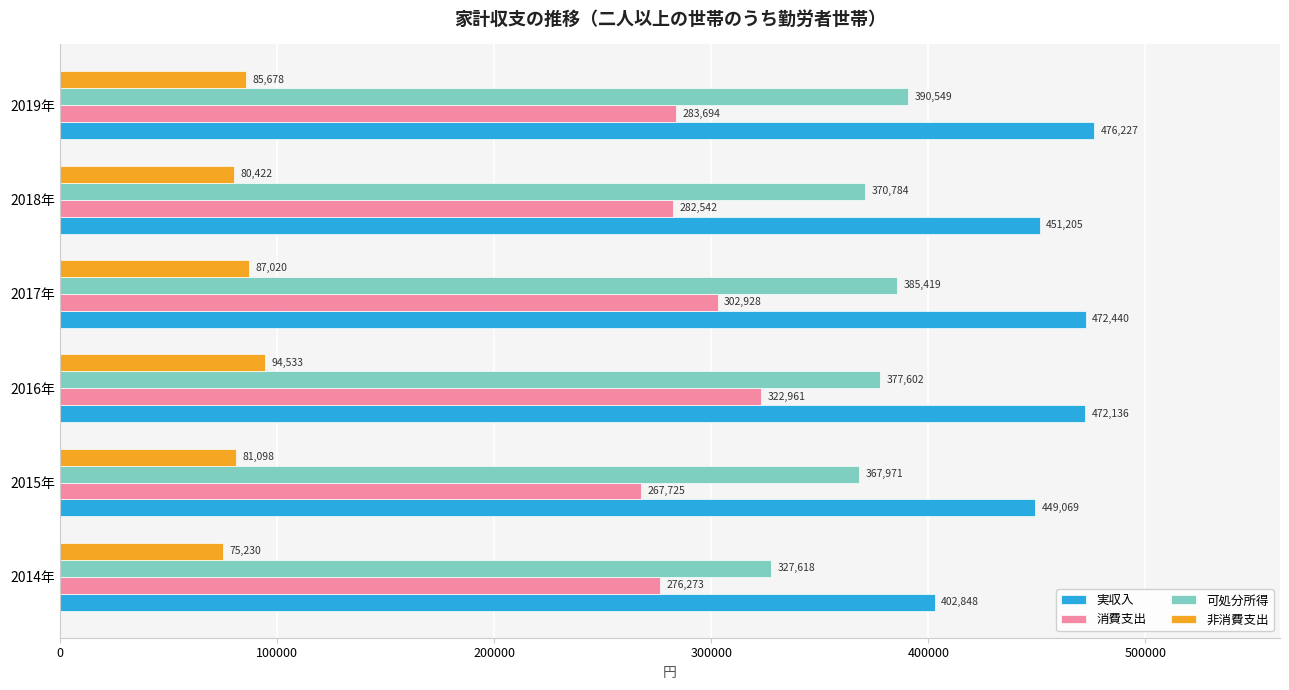

Which series changed the most between 2015年 and 2017年?

消費支出